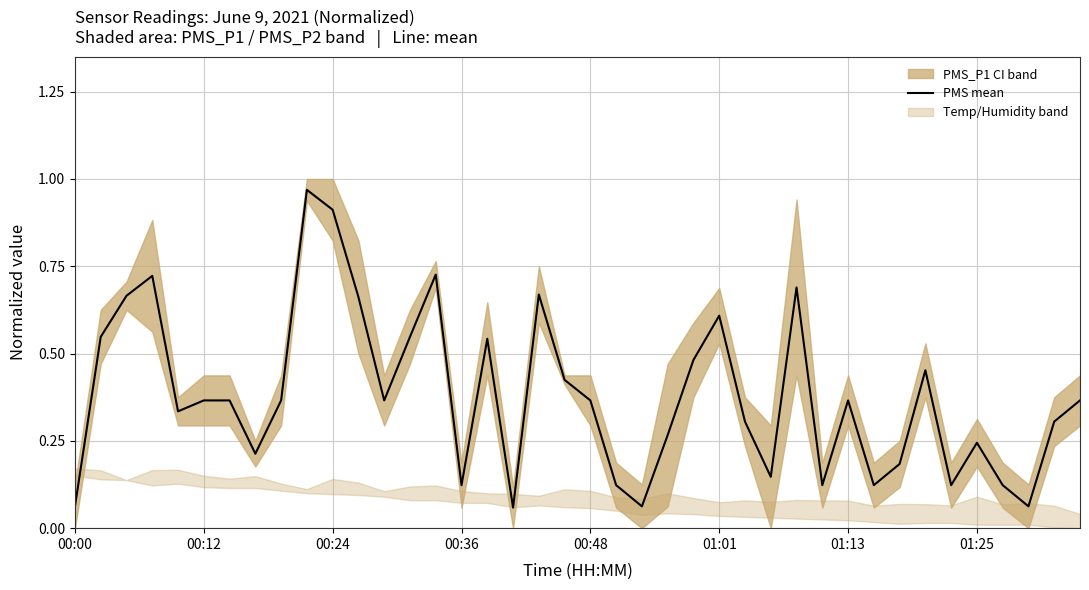

Reading left to right, list all the values displayed in this chart.

0.1	0.5	0.7	0.7	0.3	0.4	0.4	0.2	0.4	1.0	0.9	0.7	0.4	0.5	0.7	0.1	0.5	0.1	0.7	0.4	0.4	0.1	0.1	0.3	0.5	0.6	0.3	0.1	0.7	0.1	0.4	0.1	0.2	0.5	0.1	0.2	0.1	0.1	0.3	0.4